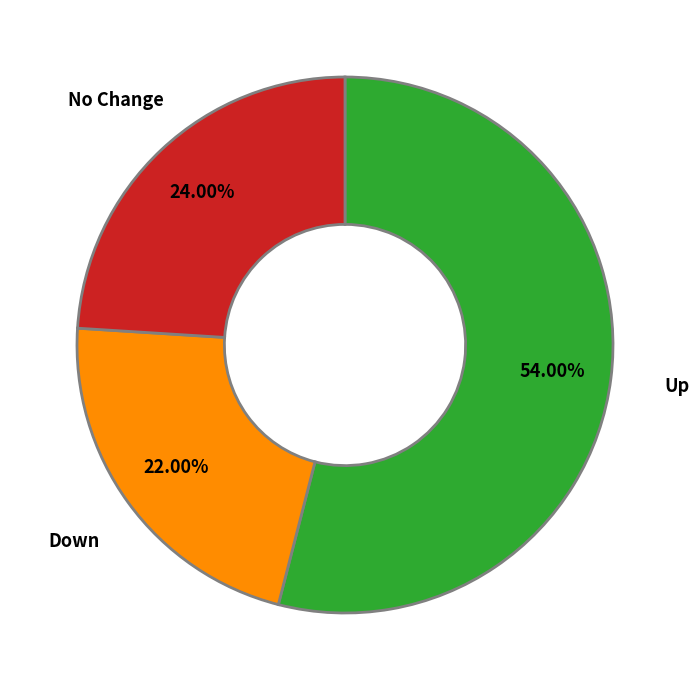

Rank the categories by value from highest to lowest.

Up, No Change, Down